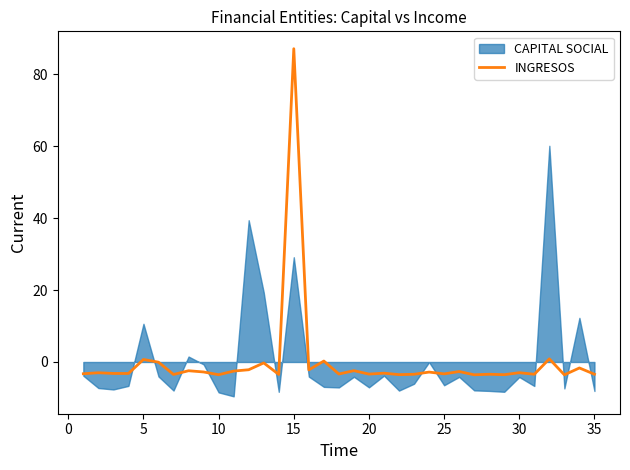

At which label does INGRESOS reach its peak?

15